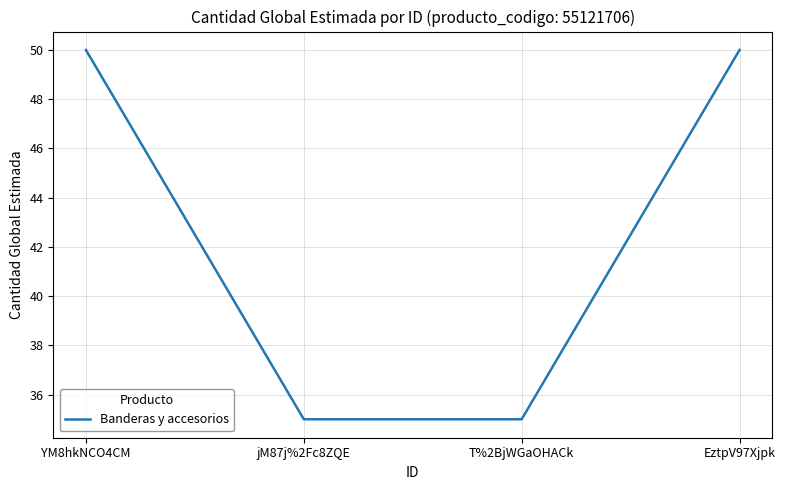

How many values are between 35 and 50?

4